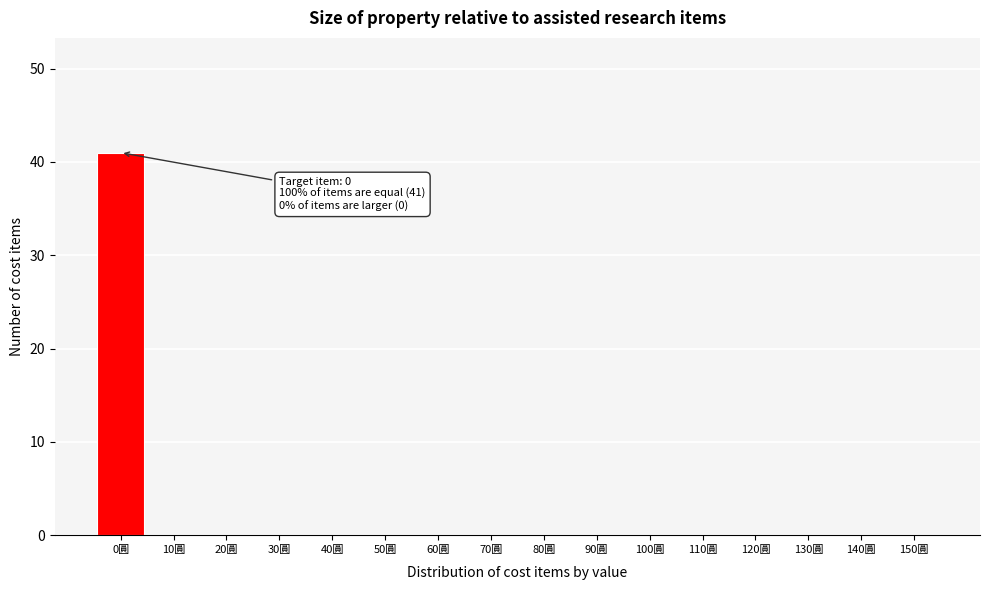

Reading right to left, extract all data points from this chart.

150圓=0	140圓=0	130圓=0	120圓=0	110圓=0	100圓=0	90圓=0	80圓=0	70圓=0	60圓=0	50圓=0	40圓=0	30圓=0	20圓=0	10圓=0	0圓=41